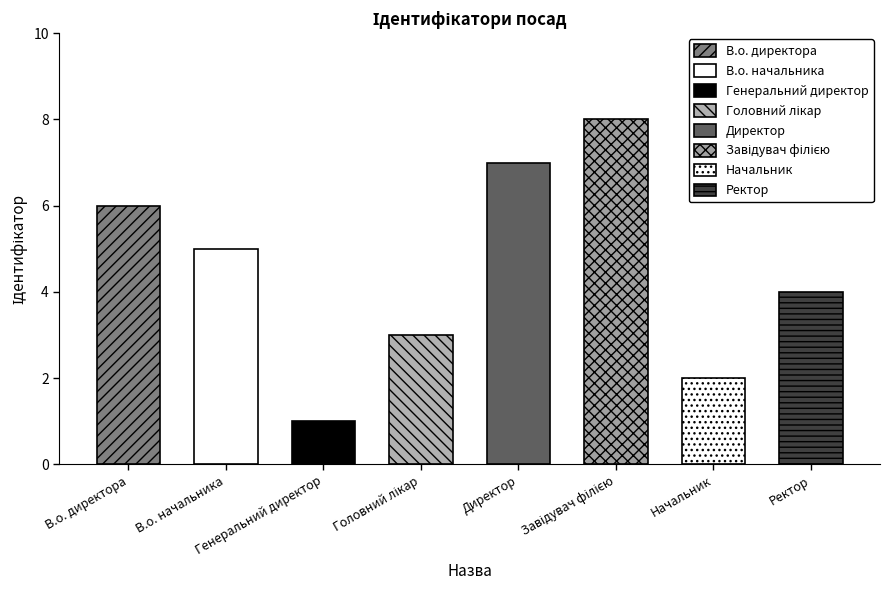

How many data points are above 5?

3